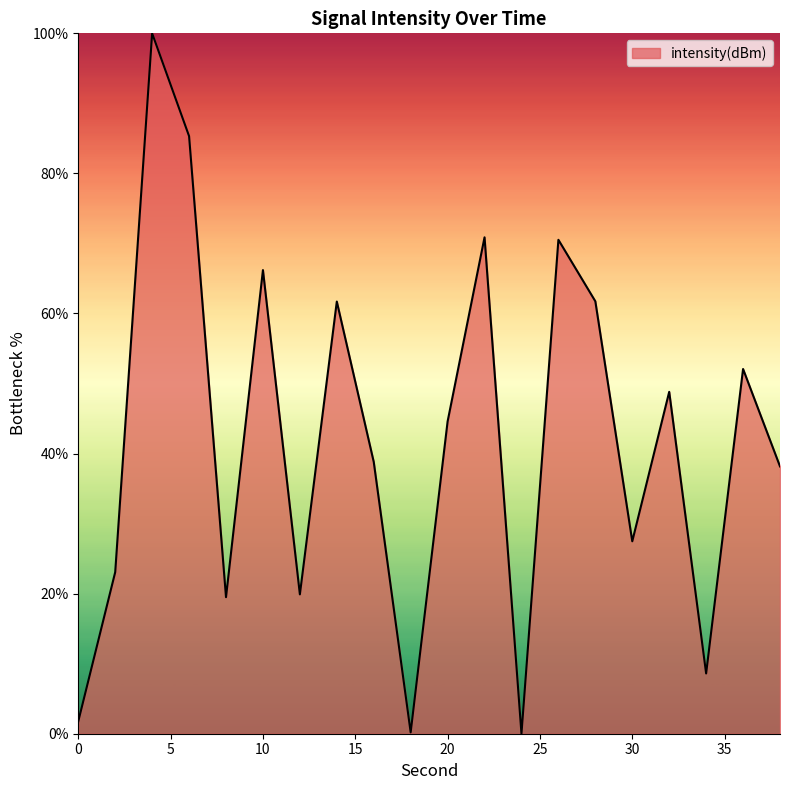

What is the difference between the maximum and minimum values?

100.0